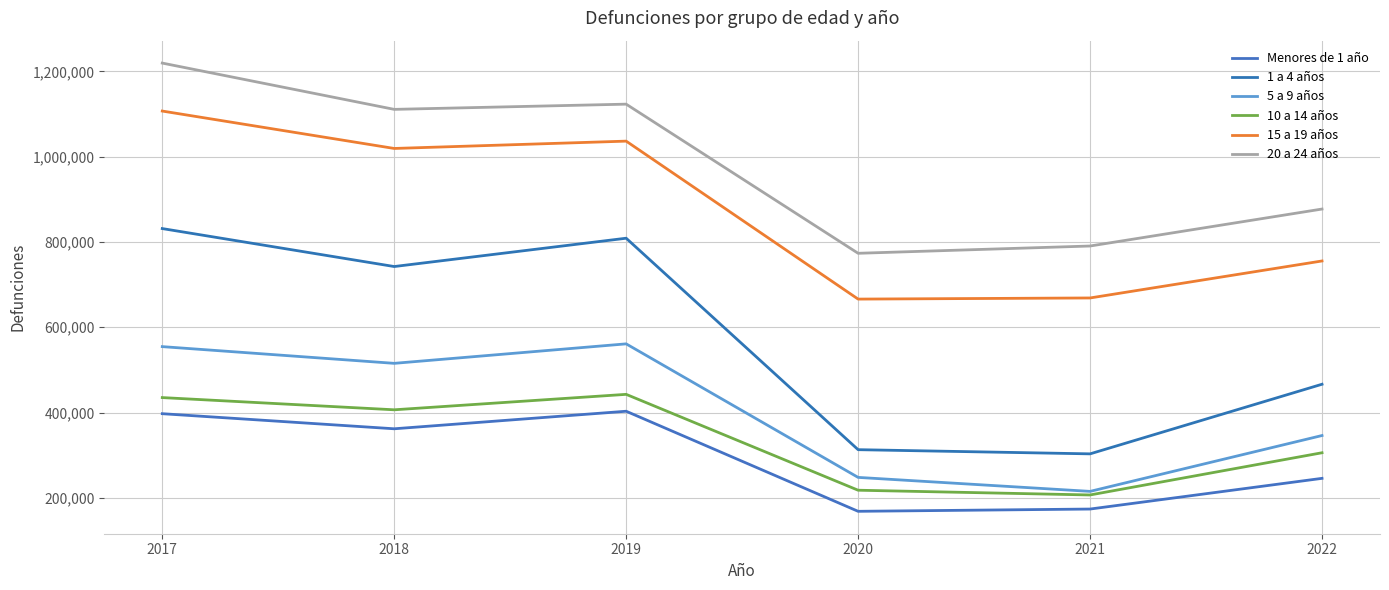

What is the spread (max minus min) of values at 2022?

631683